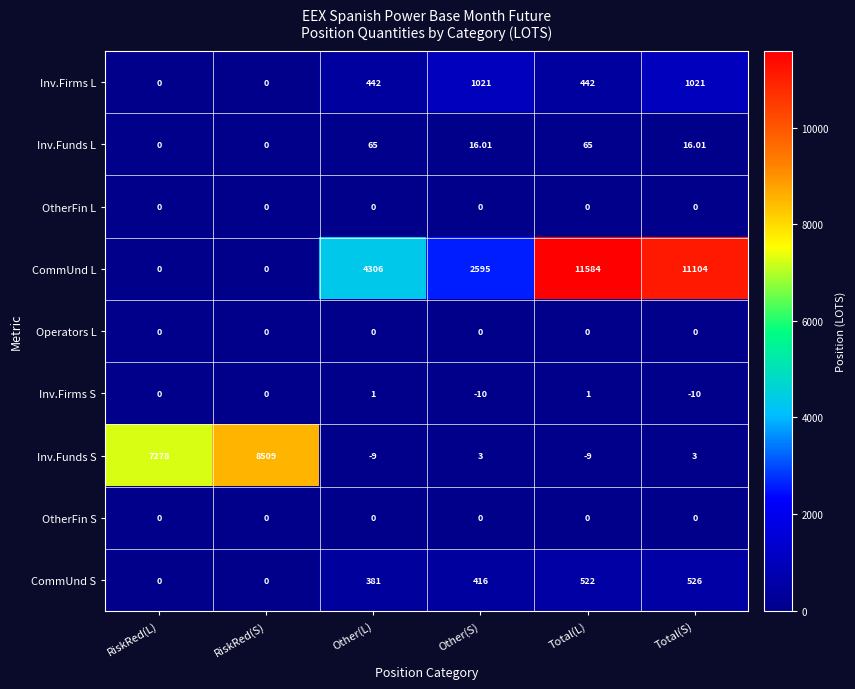

Which series changed the most between RiskRed(L) and Total(L)?

CommUnd L